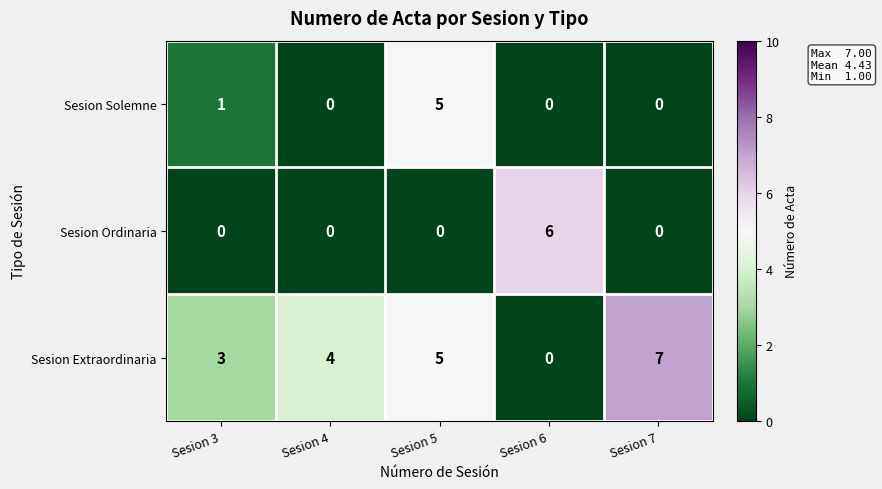

Reading right to left, extract all data points from this chart.

Sesion Solemne: 0	0	5	0	1
Sesion Ordinaria: 0	6	0	0	0
Sesion Extraordinaria: 7	0	5	4	3